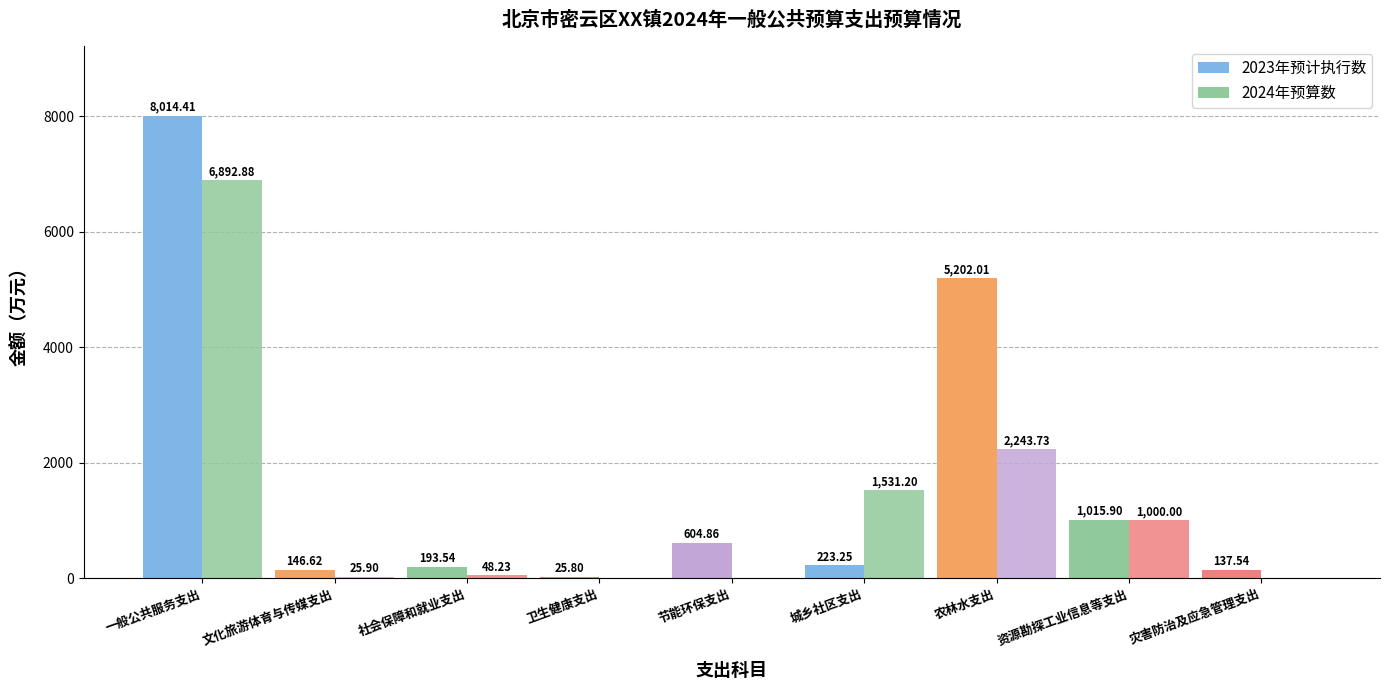

Reading left to right, transcribe all the data shown in this chart.

2023年预计执行数: 8014.4	146.6	193.5	25.8	604.9	223.2	5202.0	1015.9	137.5
2024年预算数: 6892.9	25.9	48.2	0.0	0.0	1531.2	2243.7	1000.0	0.0